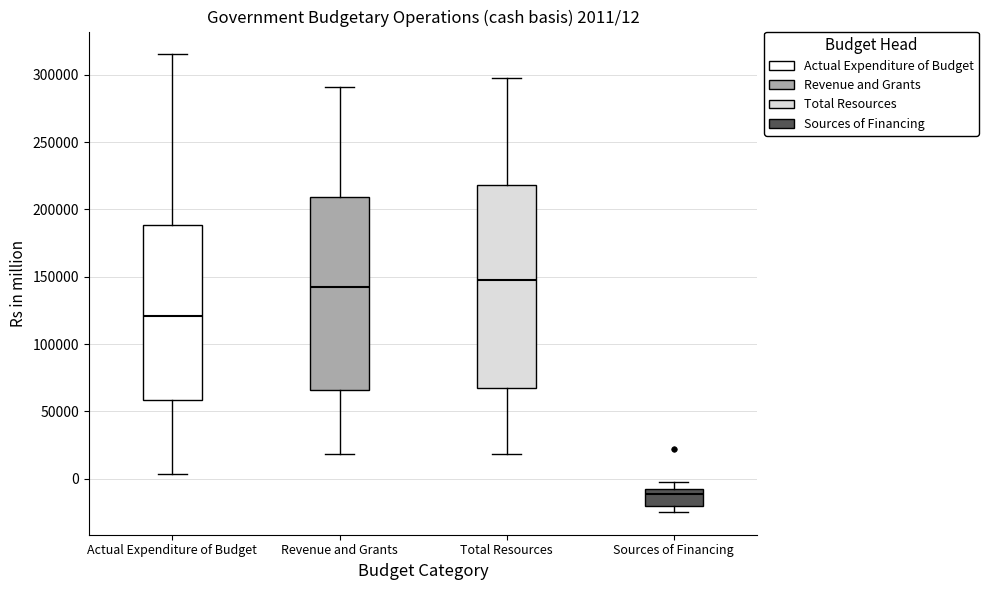

Which box is the tallest, from its lower edge to its upper edge?

Total Resources